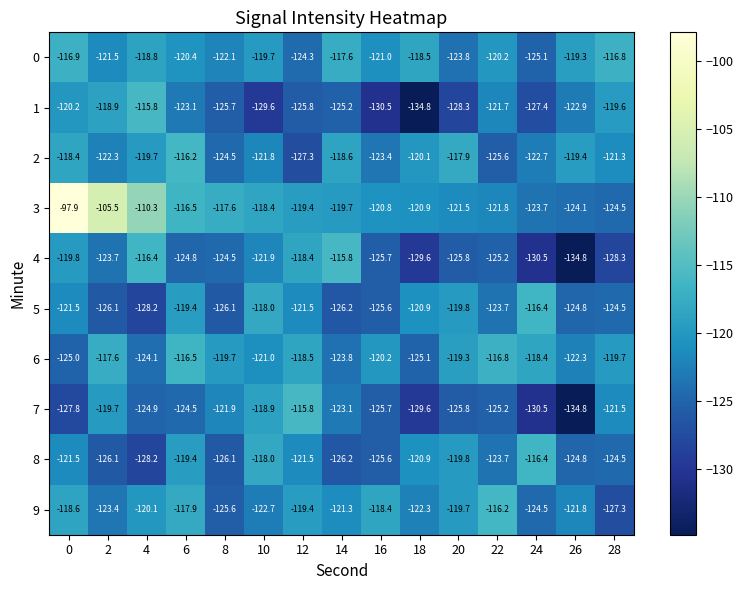

Which category has the highest value in the 6 series?

6